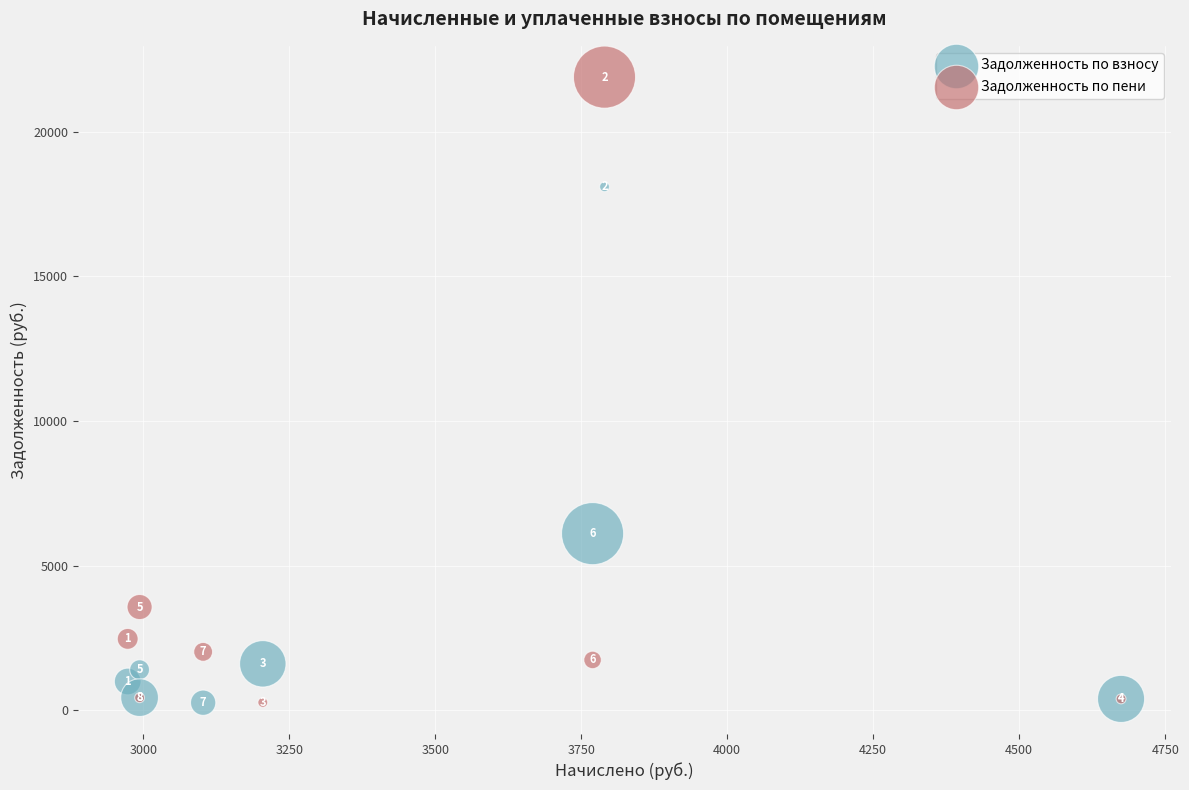

Which series has the widest spread of Y values?

Задолженность по пени